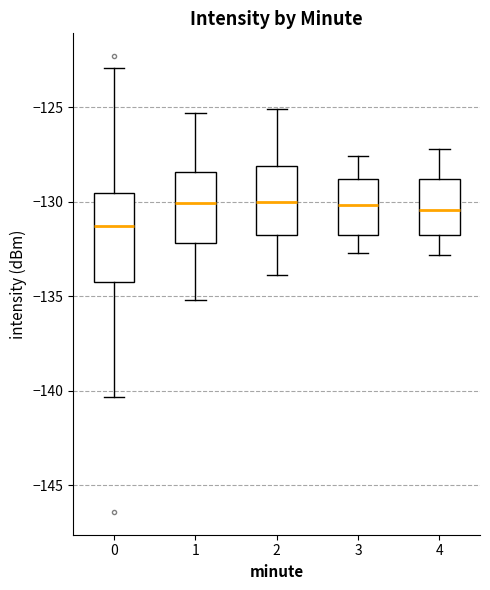

Which box is the tallest, from its lower edge to its upper edge?

0